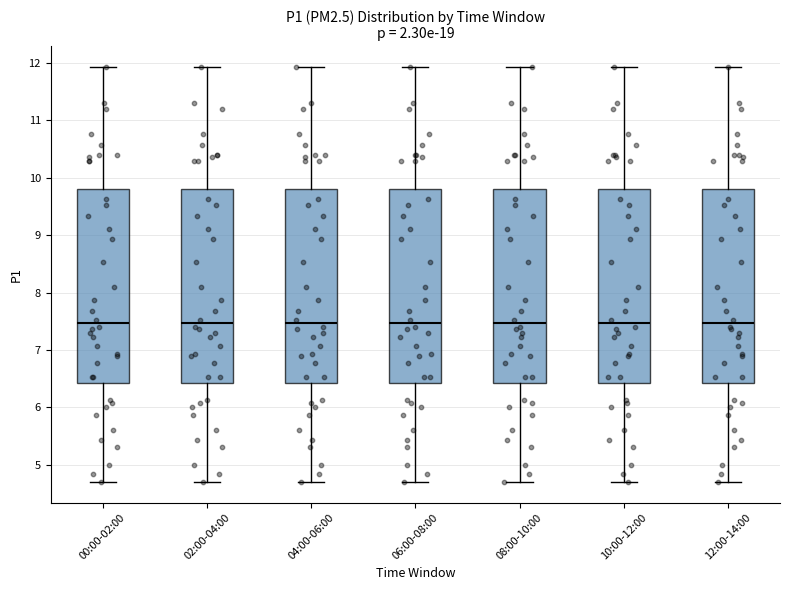

Reading left to right, transcribe this box plot: for each box, give where its median line is, the range the box spans, and where its two whiskers end, as read against the y-axis. The values are not printed on the chart, so give them approximately, as read against the axis.

00:00-02:00: median 7.5, box 6.4 to 9.8, whiskers 4.7 to 11.9
02:00-04:00: median 7.5, box 6.4 to 9.8, whiskers 4.7 to 11.9
04:00-06:00: median 7.5, box 6.4 to 9.8, whiskers 4.7 to 11.9
06:00-08:00: median 7.5, box 6.4 to 9.8, whiskers 4.7 to 11.9
08:00-10:00: median 7.5, box 6.4 to 9.8, whiskers 4.7 to 11.9
10:00-12:00: median 7.5, box 6.4 to 9.8, whiskers 4.7 to 11.9
12:00-14:00: median 7.5, box 6.4 to 9.8, whiskers 4.7 to 11.9